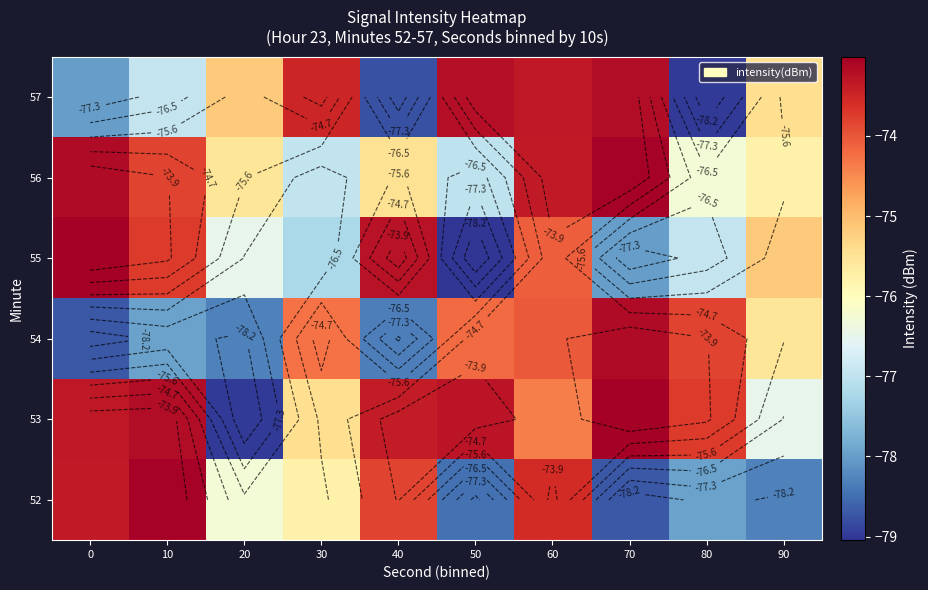

Which series has the largest range (max minus min)?

55